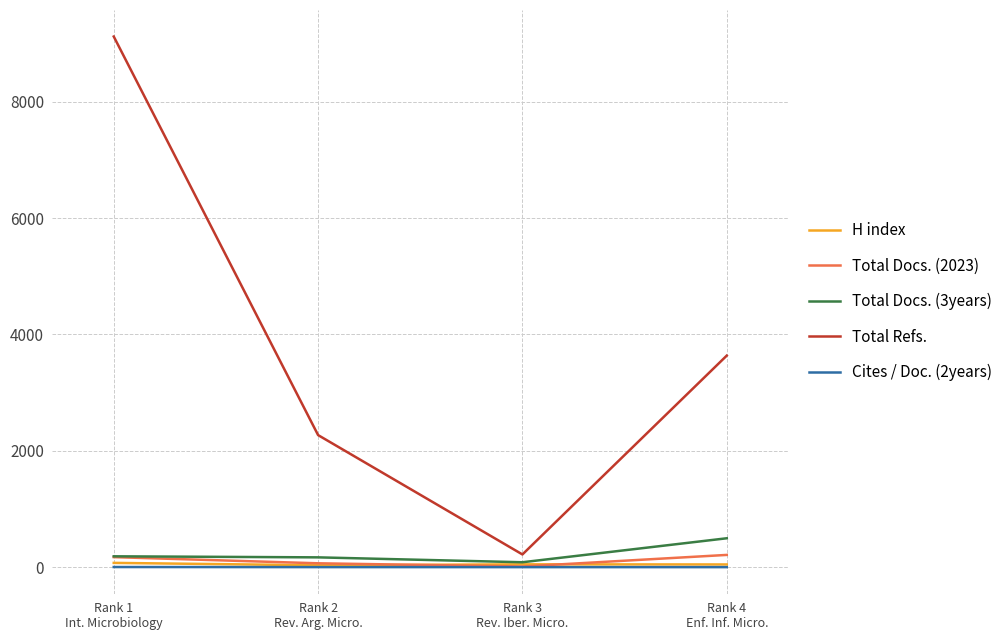

What is the sum of the Cites / Doc. (2years) values at Rank 4
Enf. Inf. Micro. and Rank 3
Rev. Iber. Micro.?

2.2